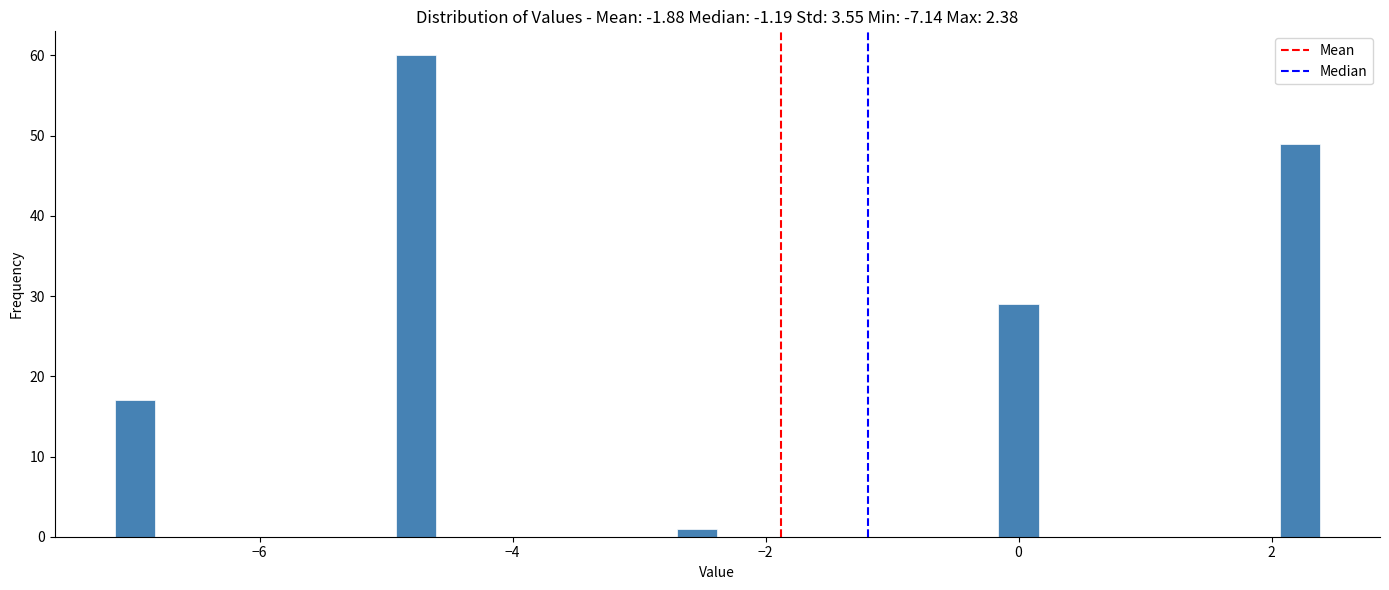

Read against the x-axis, roughly where is the centre of the tallest bar?

-4.8